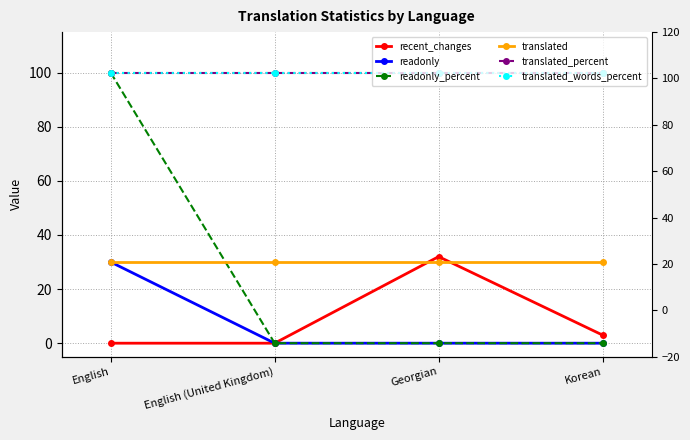

How many positive values does the readonly_percent series have?

1